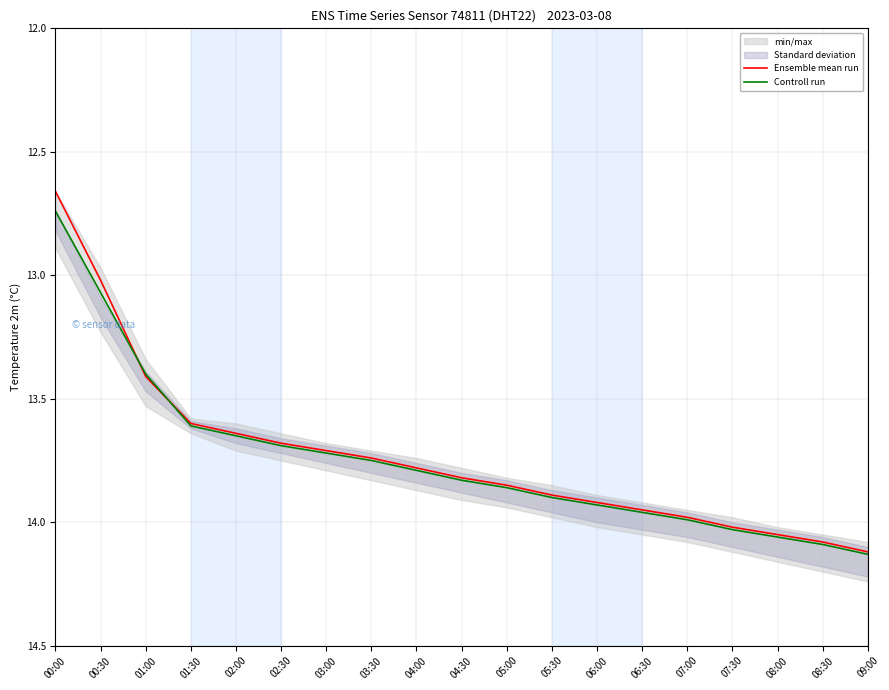

Which series has the largest range (max minus min)?

Ensemble mean run